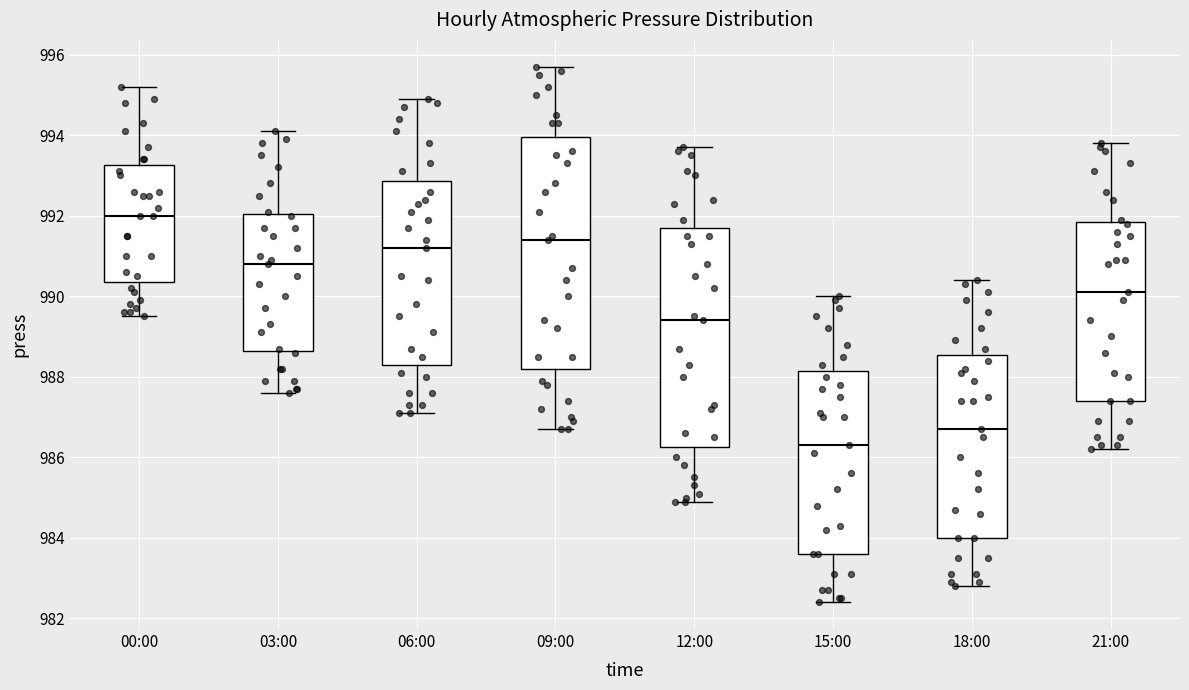

Reading left to right, read every box against the y-axis: the position of its median line, the range the box covers, and the ends of its whiskers. The values are not printed on the chart, so give them approximately, as read against the axis.

00:00: median 992.0, box 990.4 to 993.2, whiskers 989.6 to 995.2
03:00: median 990.8, box 988.6 to 992.0, whiskers 987.6 to 994.2
06:00: median 991.2, box 988.4 to 992.8, whiskers 987.2 to 995.0
09:00: median 991.4, box 988.2 to 994.0, whiskers 986.8 to 995.8
12:00: median 989.4, box 986.2 to 991.8, whiskers 985.0 to 993.8
15:00: median 986.4, box 983.6 to 988.2, whiskers 982.4 to 990.0
18:00: median 986.8, box 984.0 to 988.6, whiskers 982.8 to 990.4
21:00: median 990.2, box 987.4 to 991.8, whiskers 986.2 to 993.8